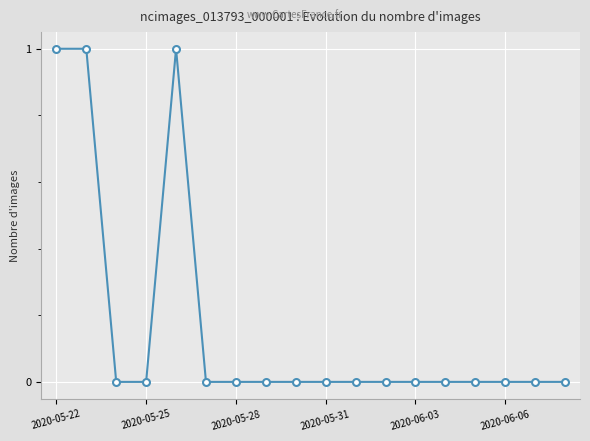

What is the sum of all values?

3